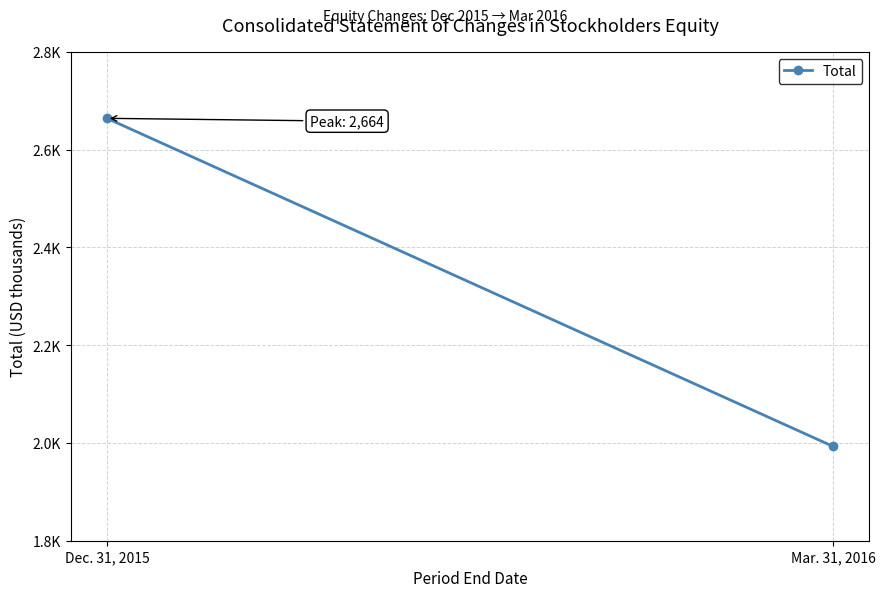

The chart shows a value of 2636 at Mar. 31, 2016. True or false?

False